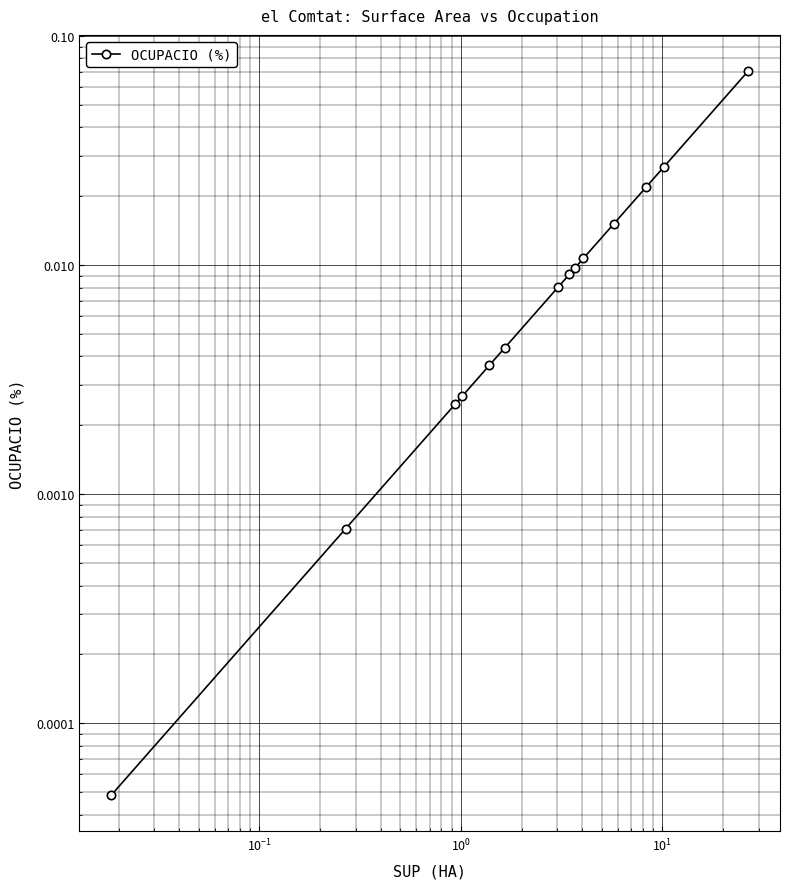

Reading right to left, transcribe all the data shown in this chart.

0.1	0.0	0.0	0.0	0.0	0.0	0.0	0.0	0.0	0.0	0.0	0.0	0.0	0.0